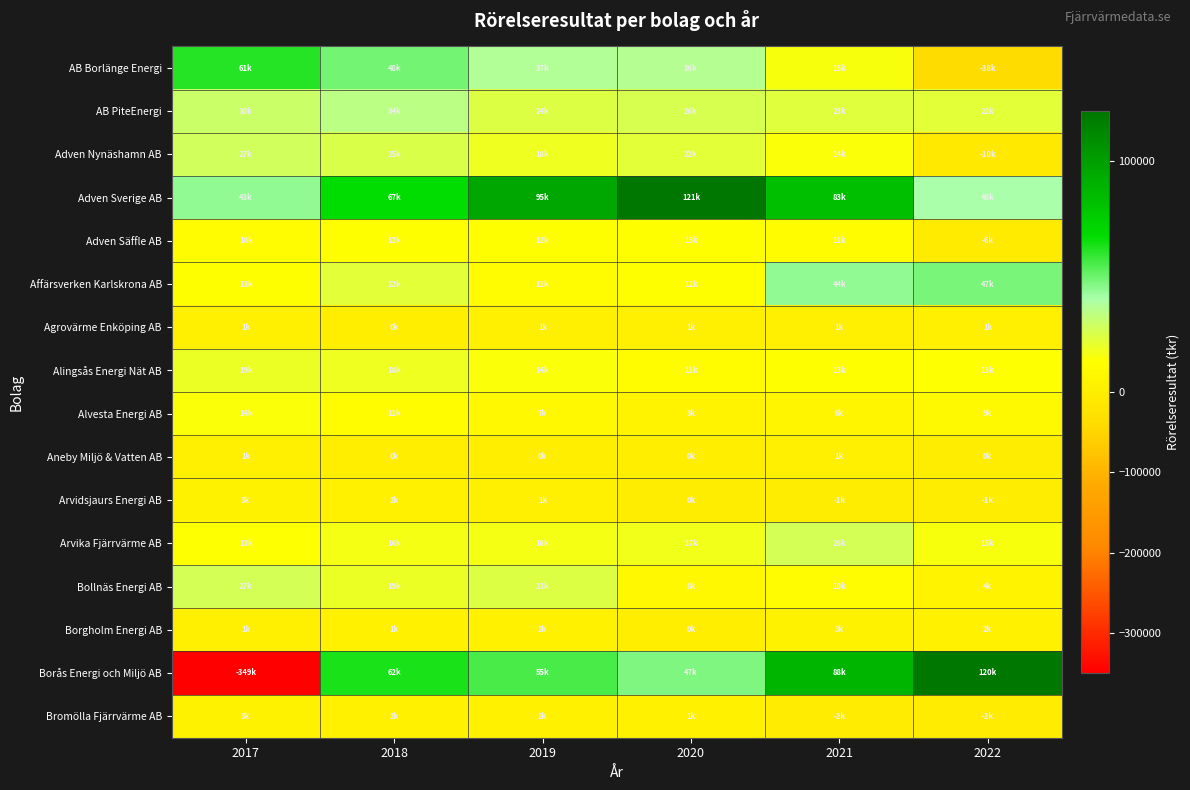

Rank the series at 2021 from highest to lowest value.

Borås Energi och Miljö AB, Adven Sverige AB, Affärsverken Karlskrona AB, Arvika Fjärrvärme AB, AB PiteEnergi, AB Borlänge Energi, Adven Nynäshamn AB, Alingsås Energi Nät AB, Adven Säffle AB, Bollnäs Energi AB, Alvesta Energi AB, Borgholm Energi AB, Agrovärme Enköping AB, Aneby Miljö & Vatten AB, Arvidsjaurs Energi AB, Bromölla Fjärrvärme AB